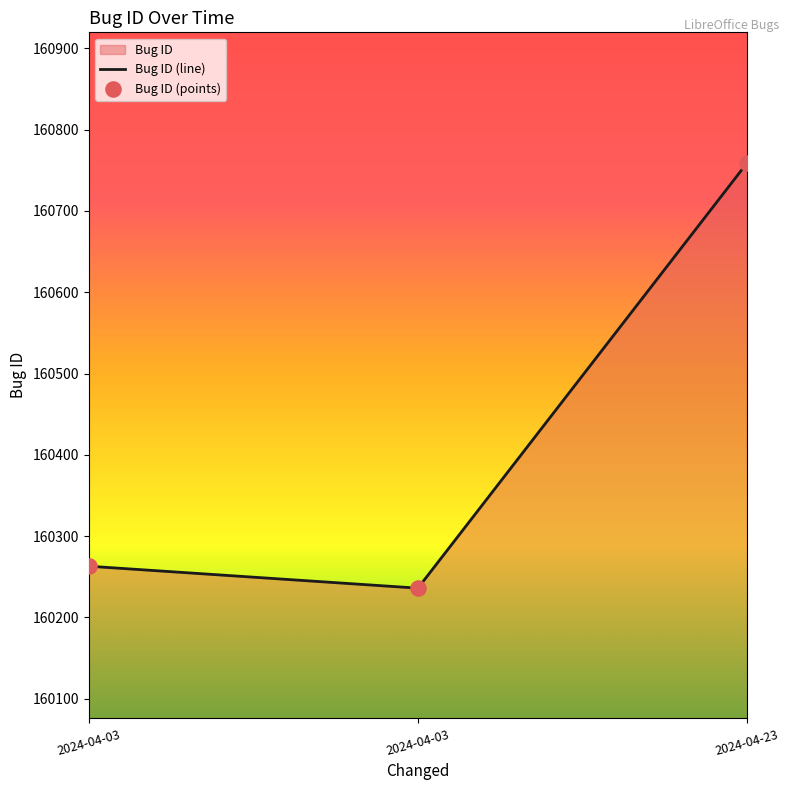

Between 2024-04-23 and 2024-04-03, which is larger?

2024-04-23